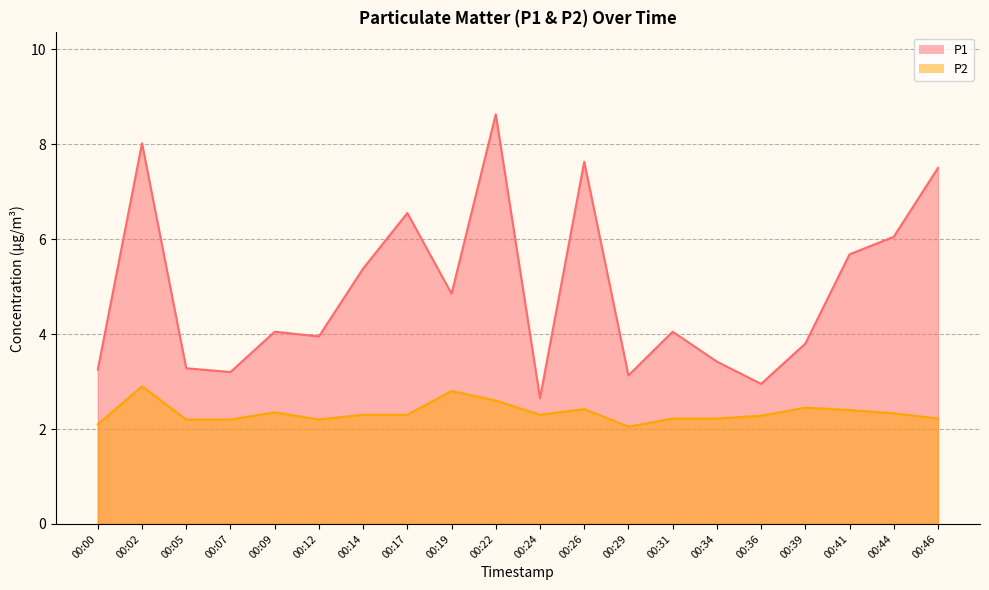

Rank the series by their average value, from highest to lowest.

P1, P2